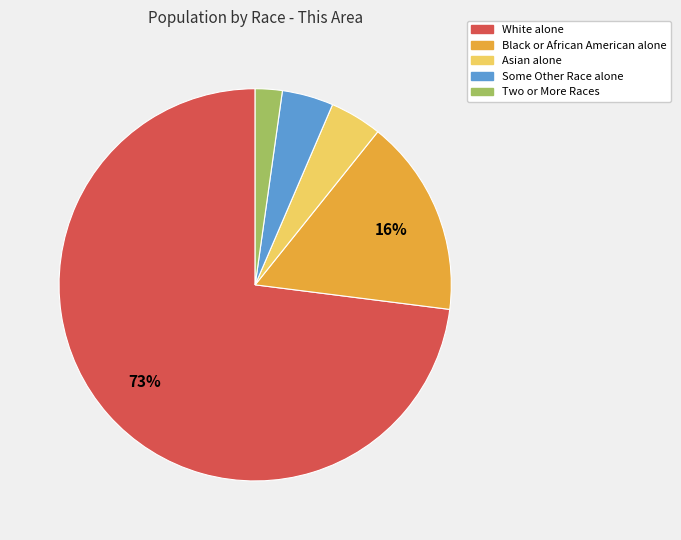

What is the smallest slice in the pie chart?

Two or More Races